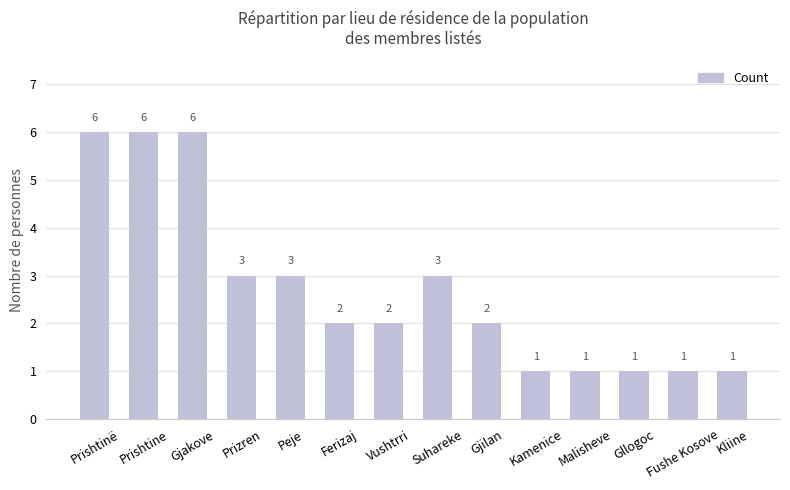

What is the maximum value shown in the chart?

6